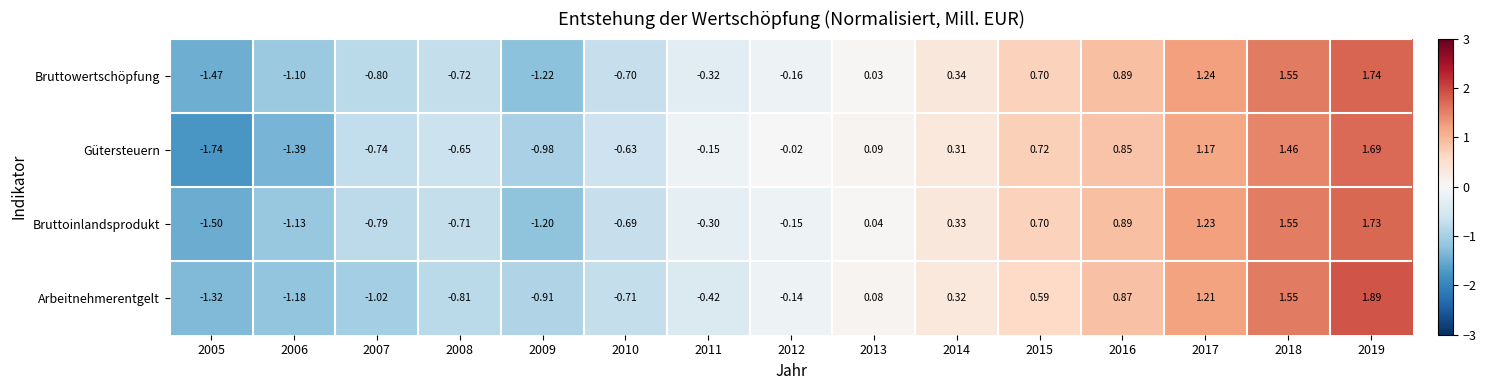

Rank the series by their maximum value, from lowest to highest.

Gütersteuern, Bruttoinlandsprodukt, Bruttowertschöpfung, Arbeitnehmerentgelt